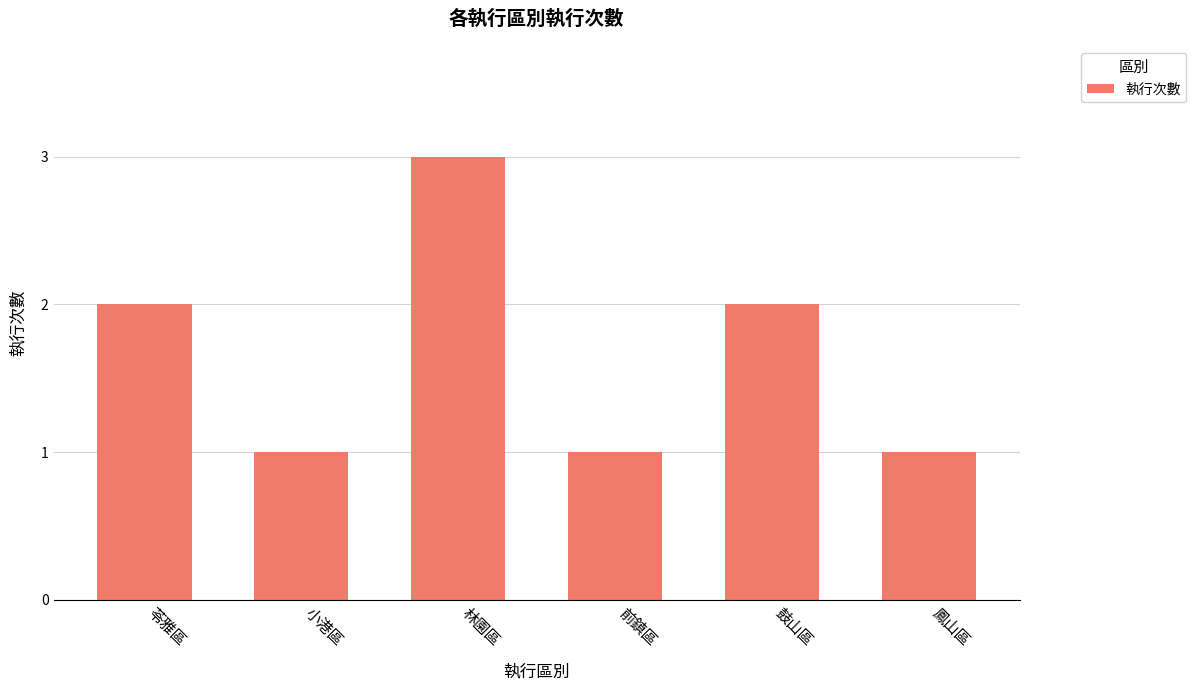

What is the change in value from 林園區 to 前鎮區?

-2